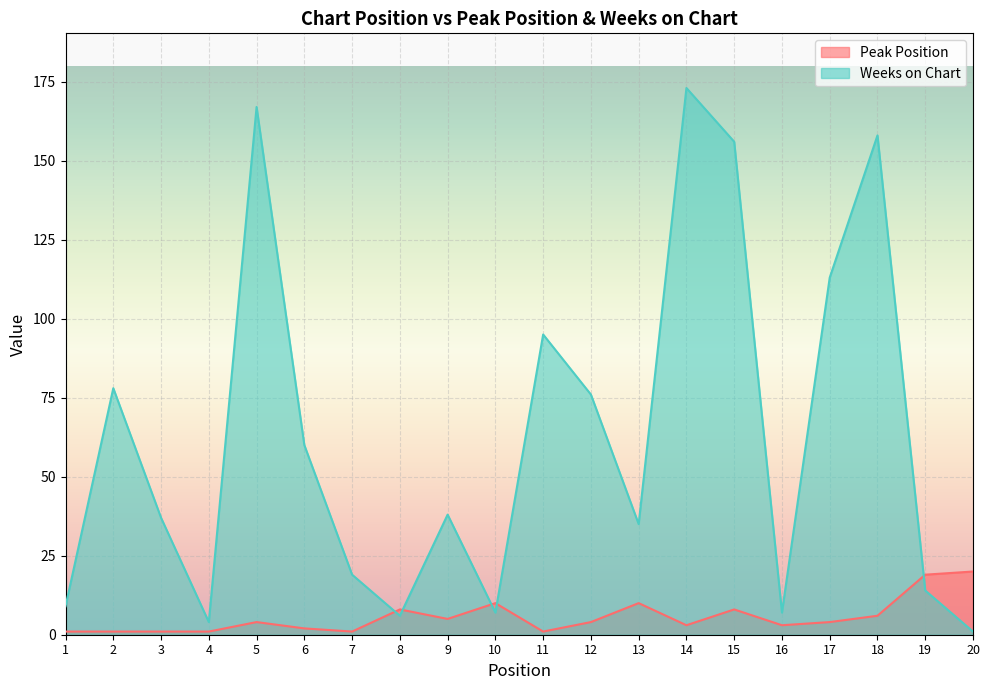

Rank the series by their average value, from highest to lowest.

Weeks on Chart, Peak Position